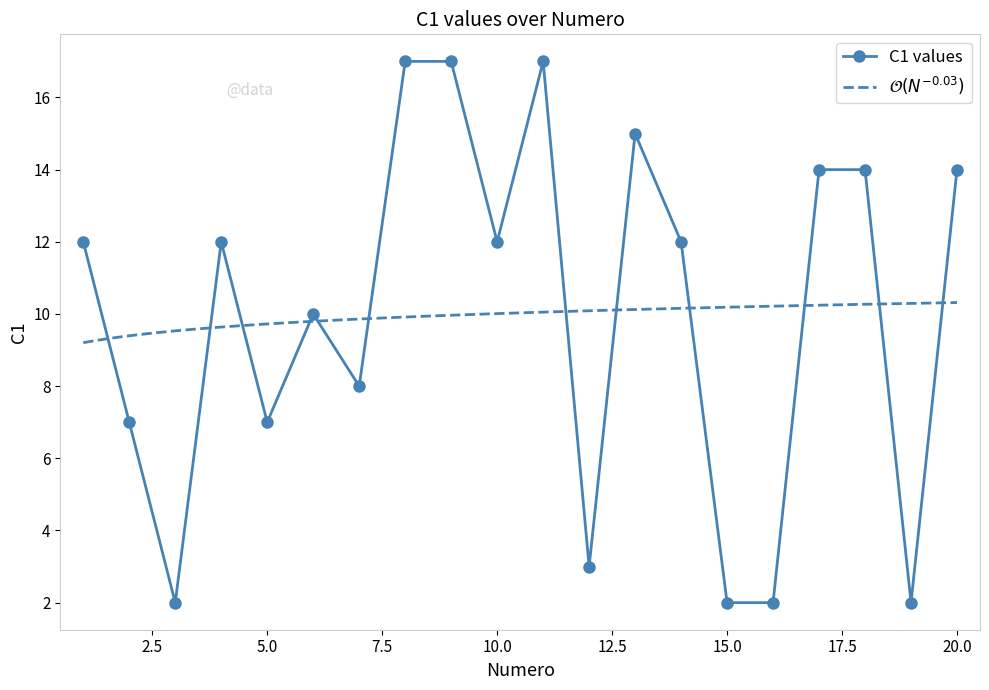

At which category does the data reach its first local valley?

3